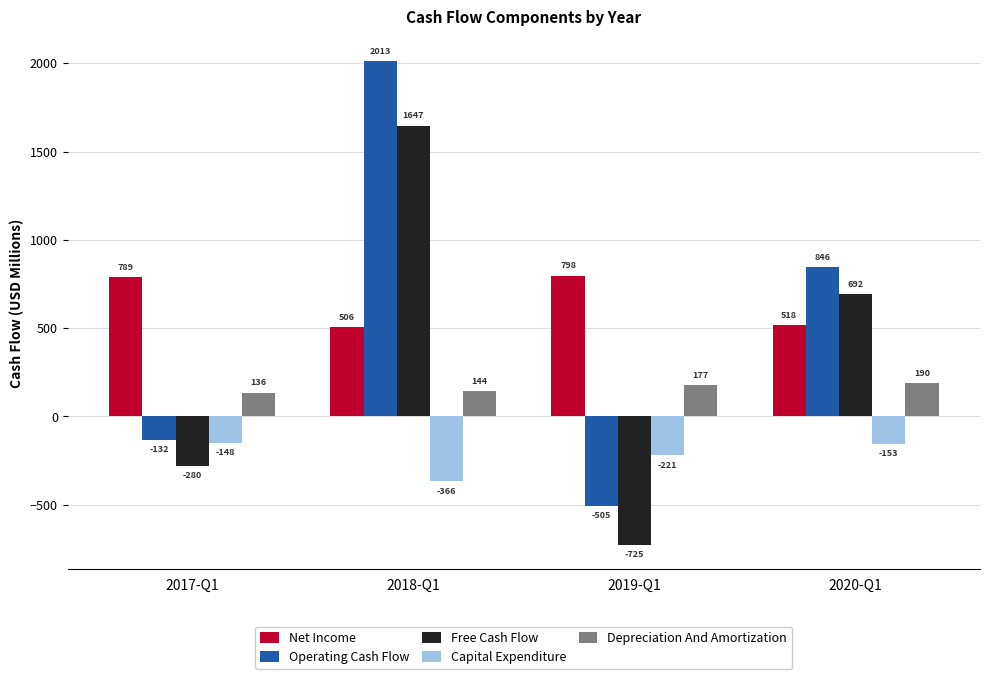

The Capital Expenditure series shows -366.3 at 2018-Q1. True or false?

True